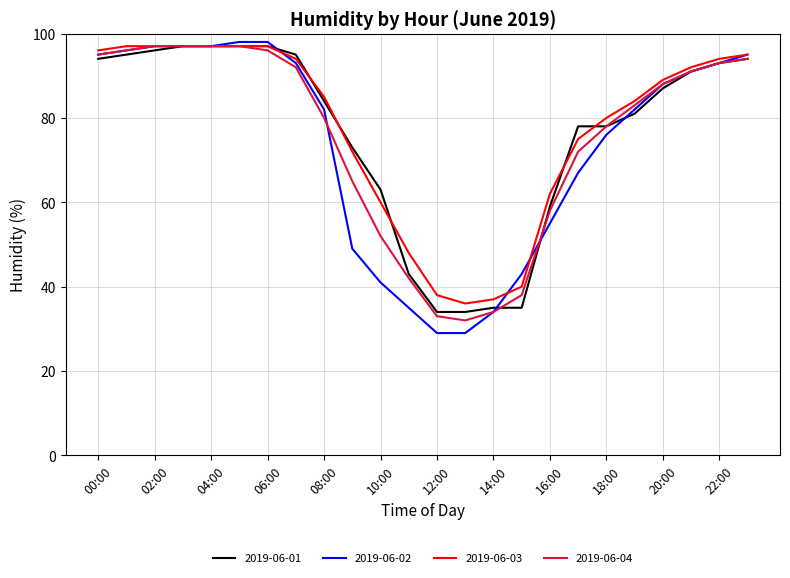

What is the greatest value displayed?

98